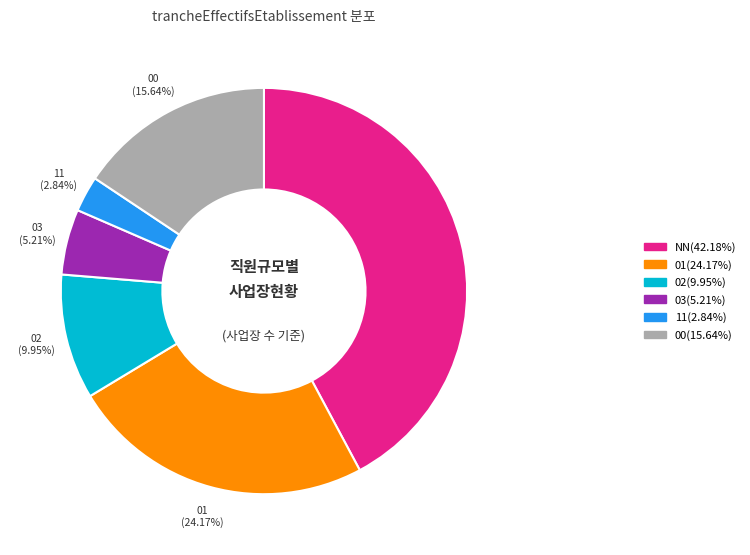

Which slice is the largest?

NN